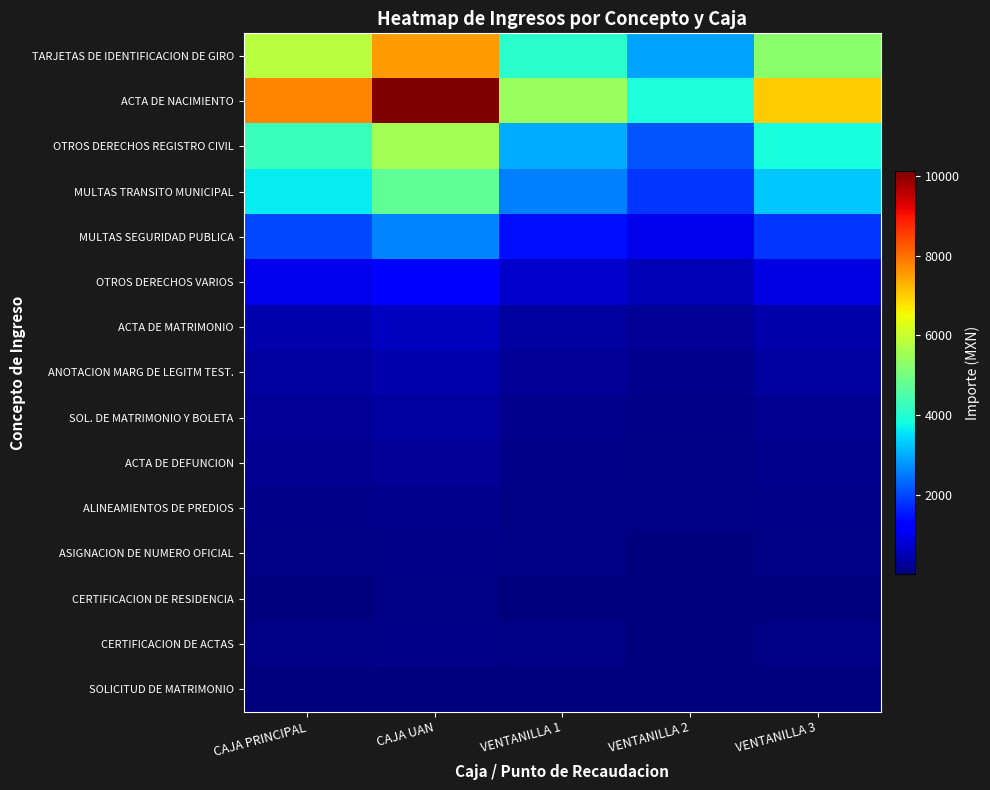

At which category is the sum across all series the highest?

CAJA UAN